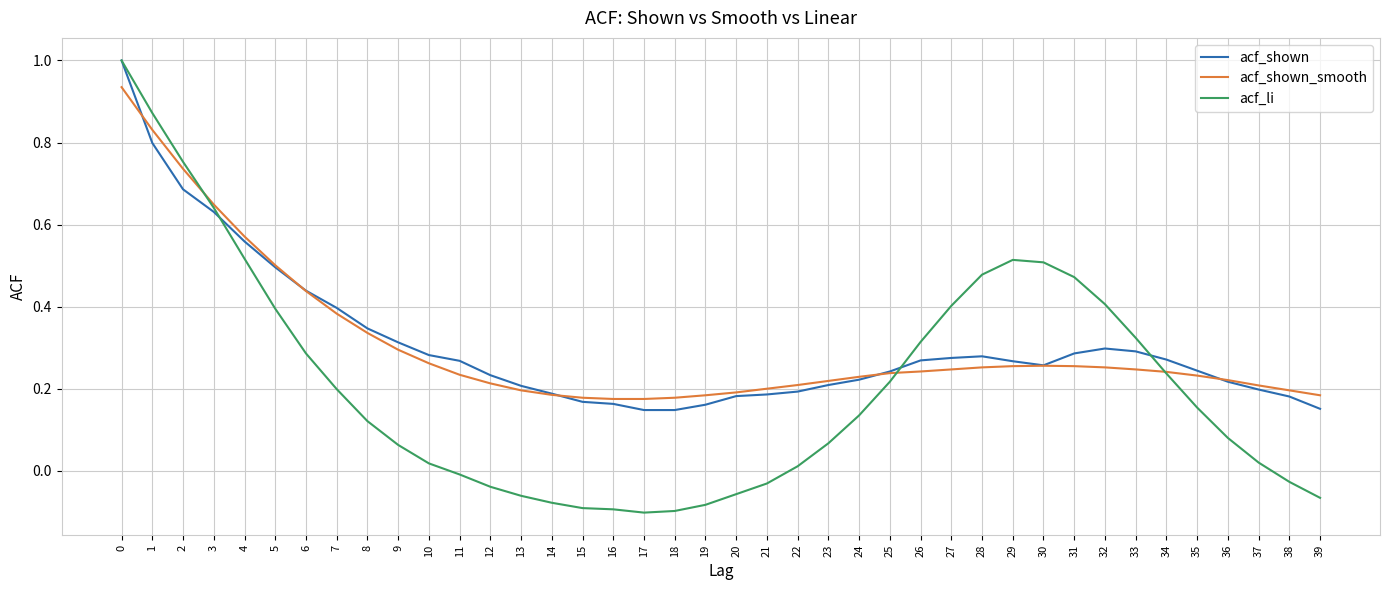

Is the value of acf_shown at 20 greater than the value of acf_li at 2?

No